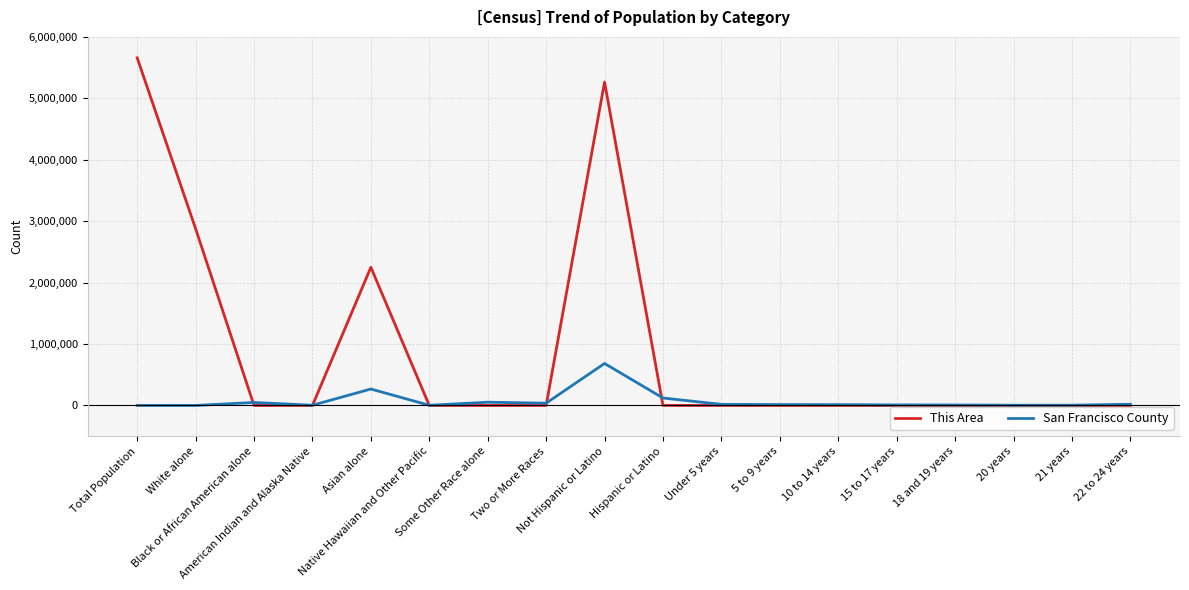

How many categories are shown in the chart?

18